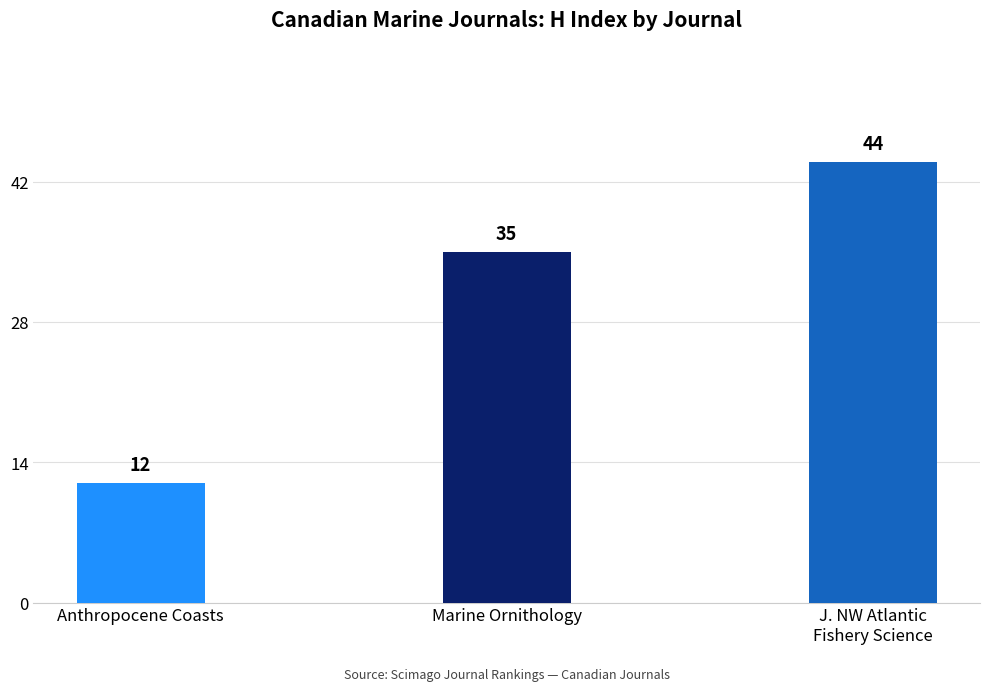

What is the value of the 3rd bar from the left?

44